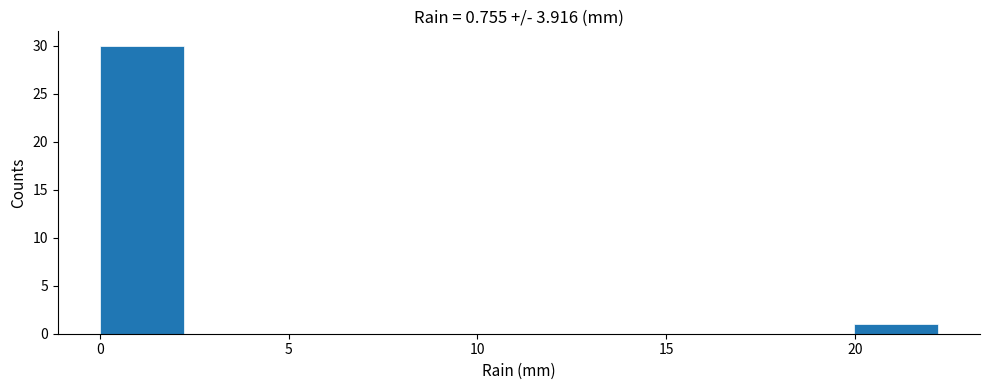

What is the height of the bar covering 20.0 to 22.0 on the x-axis? Neither the bar edges nor the heights are printed on the chart, so give them approximately, as read against the axes.

1